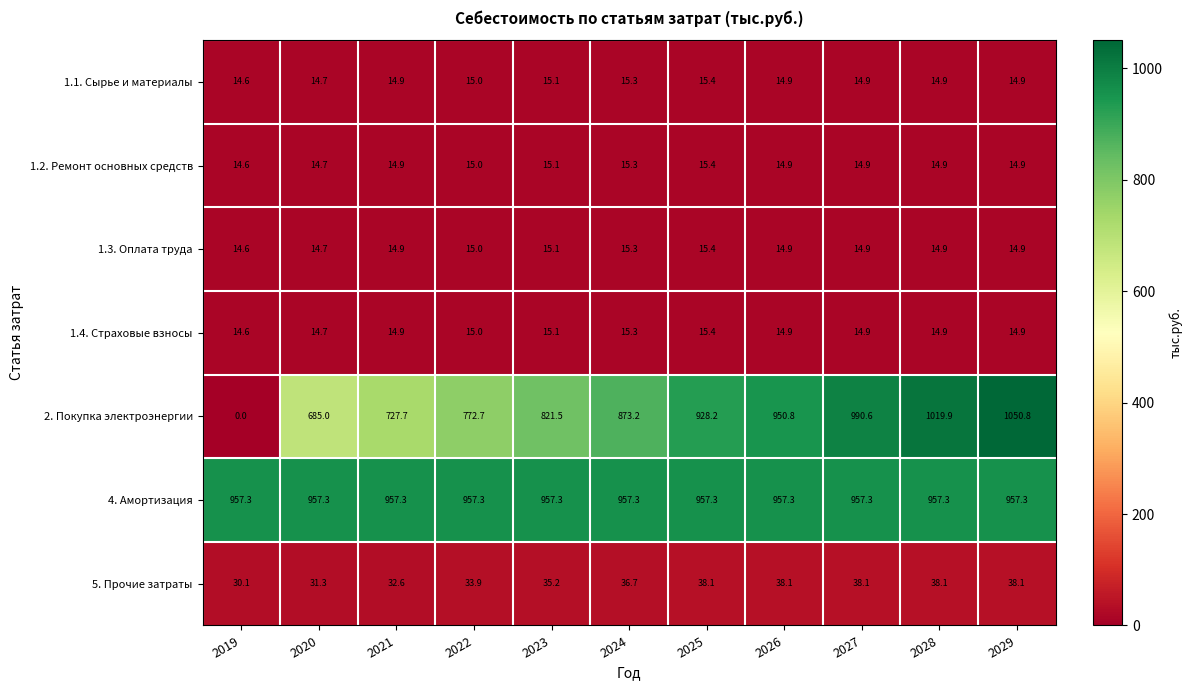

The value of 4. Амортизация at 2020 is 1463.3. True or false?

False